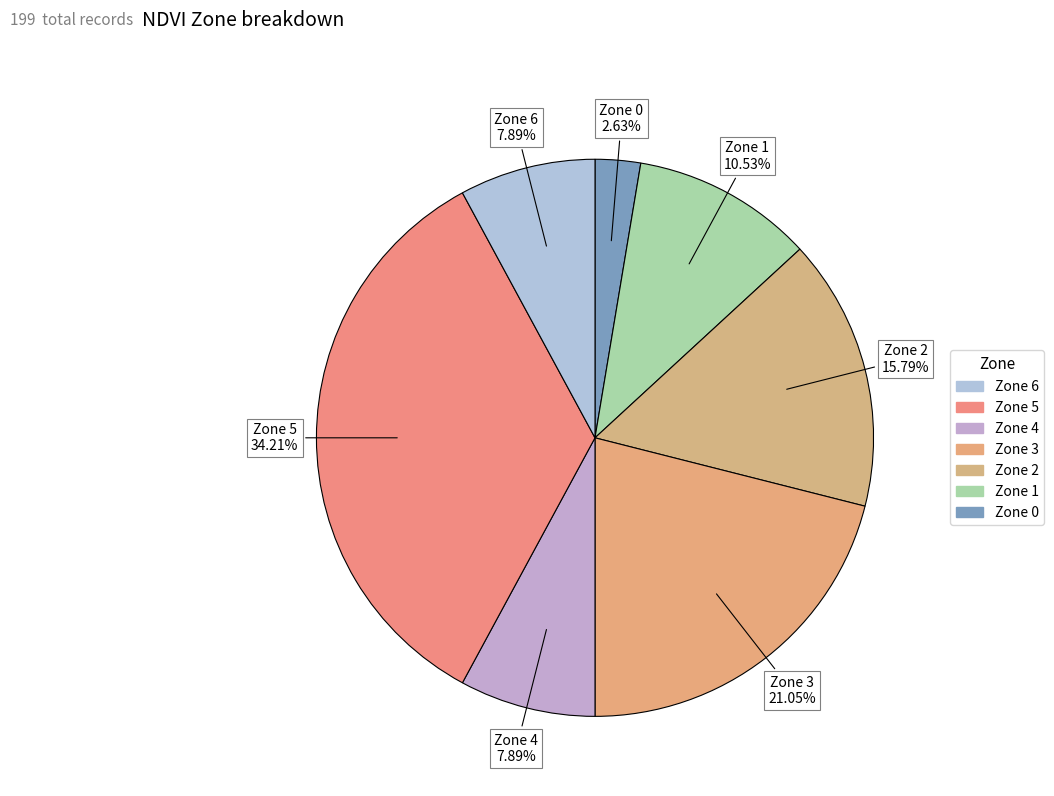

To the nearest percent, what is the average slice percentage?

14%